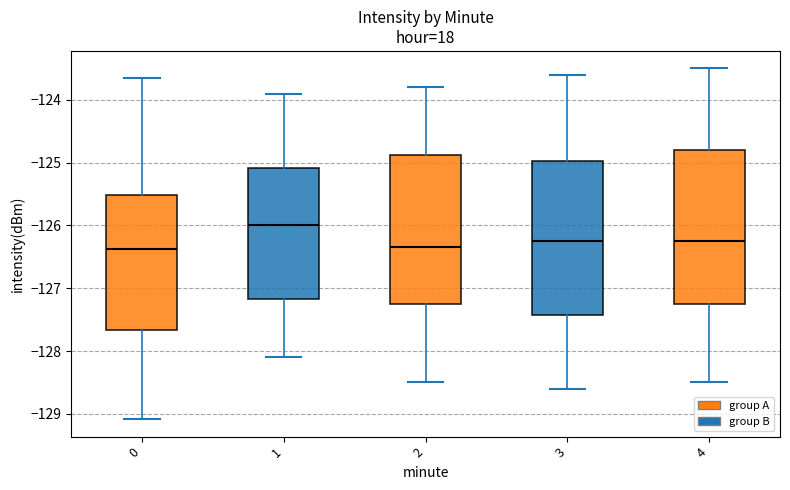

Reading left to right, read every box against the y-axis: the position of its median line, the range the box covers, and the ends of its whiskers. The values are not printed on the chart, so give them approximately, as read against the axis.

0: median -126.4, box -127.7 to -125.5, whiskers -129.1 to -123.7
1: median -126.0, box -127.2 to -125.1, whiskers -128.1 to -123.9
2: median -126.3, box -127.2 to -124.9, whiskers -128.5 to -123.8
3: median -126.2, box -127.4 to -125.0, whiskers -128.6 to -123.6
4: median -126.2, box -127.2 to -124.8, whiskers -128.5 to -123.5